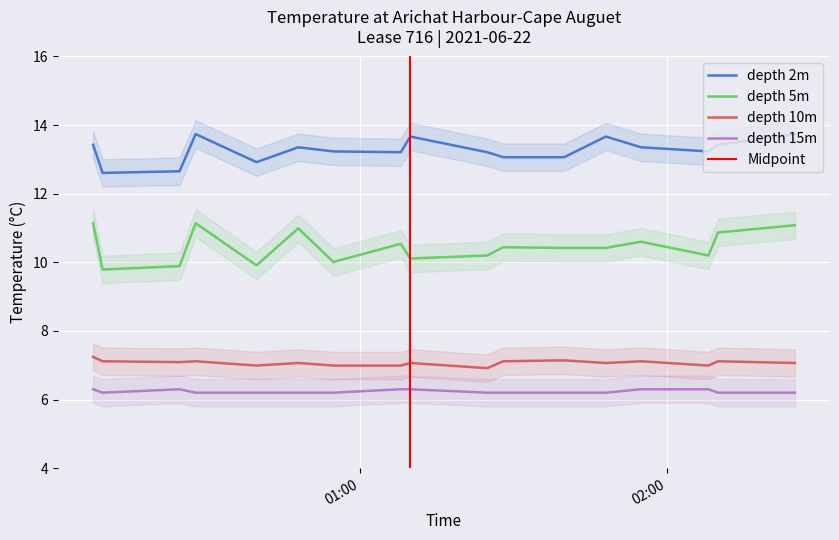

How many values in the depth_2m series are below 13?

3